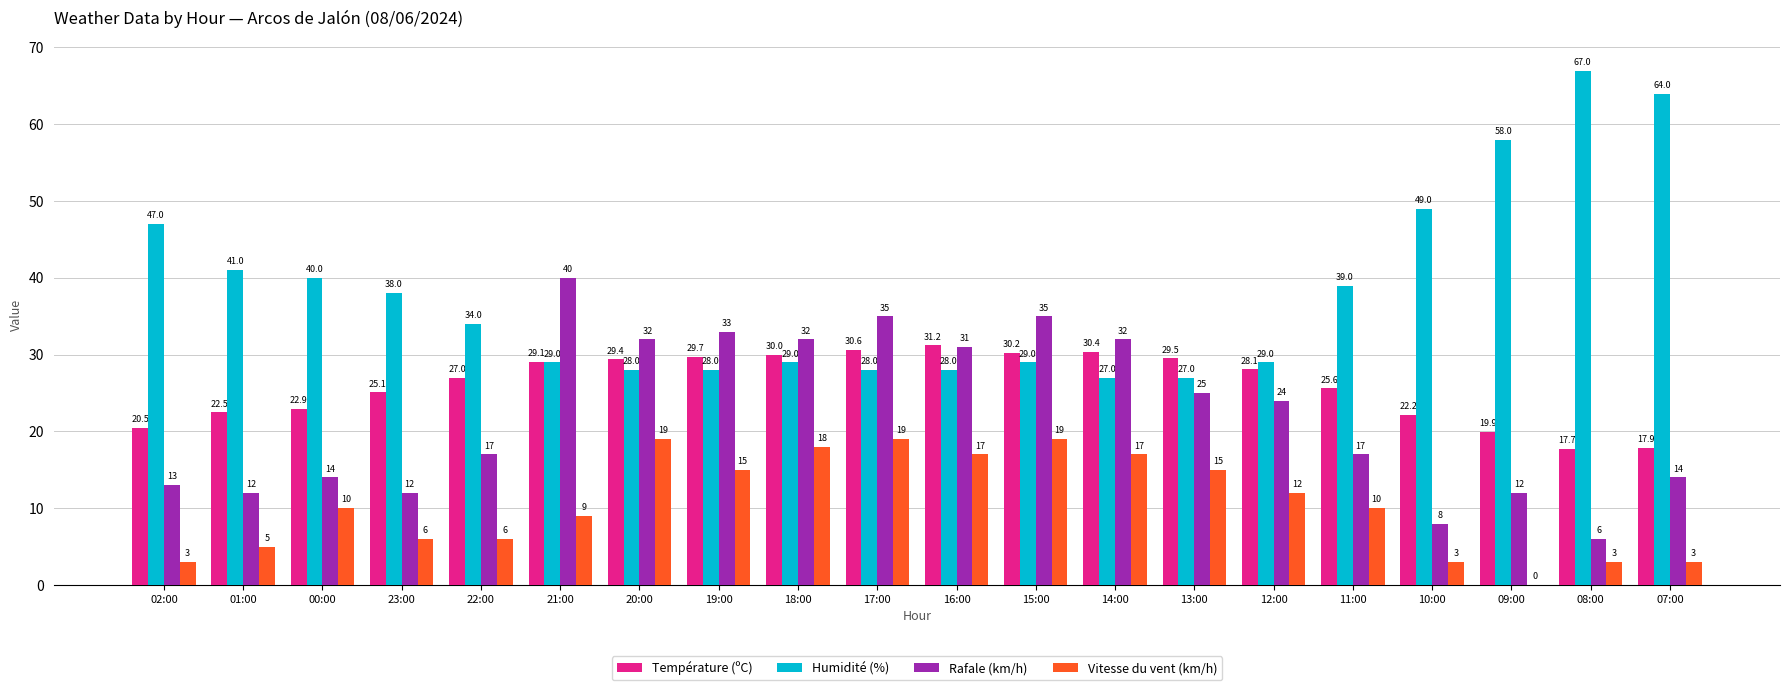

True or false: Température (ºC) has a value of 22.5 at 01:00.

True